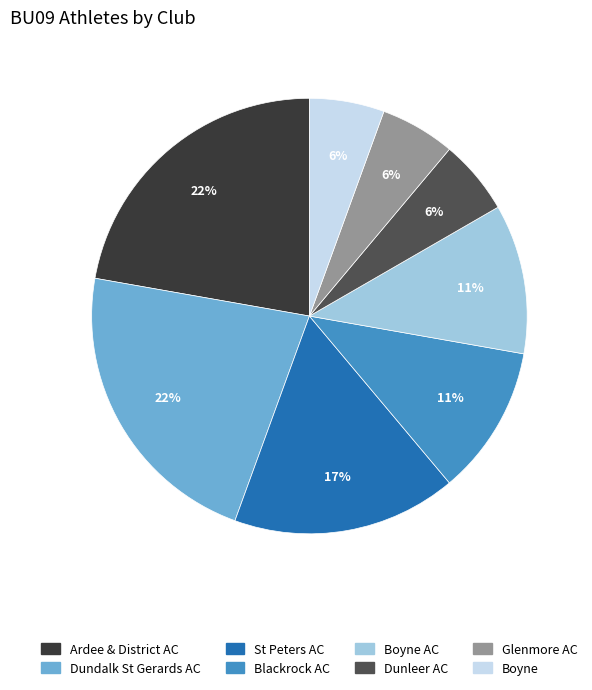

Is there any slice that represents more than half of the pie?

No